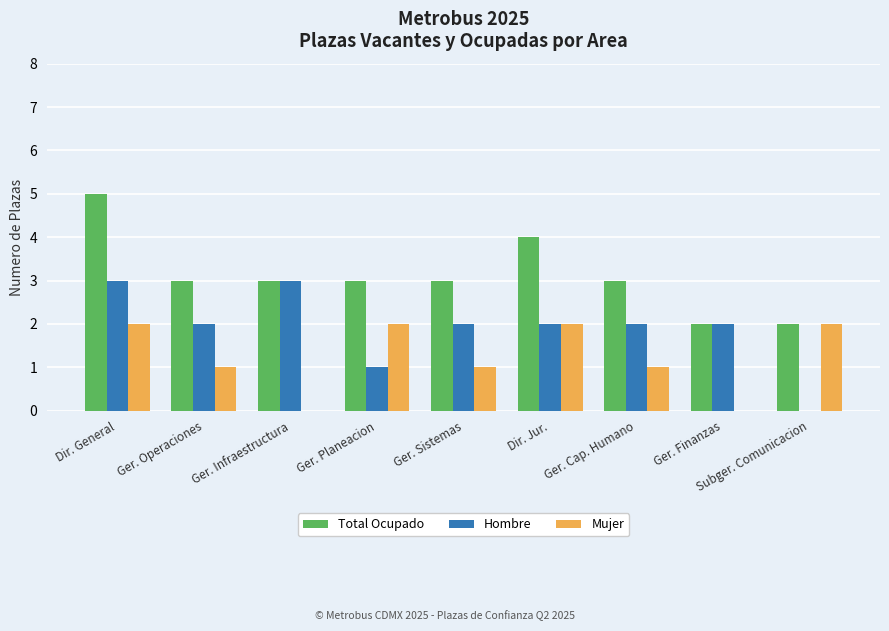

Does the chart contain stacked bars?

No